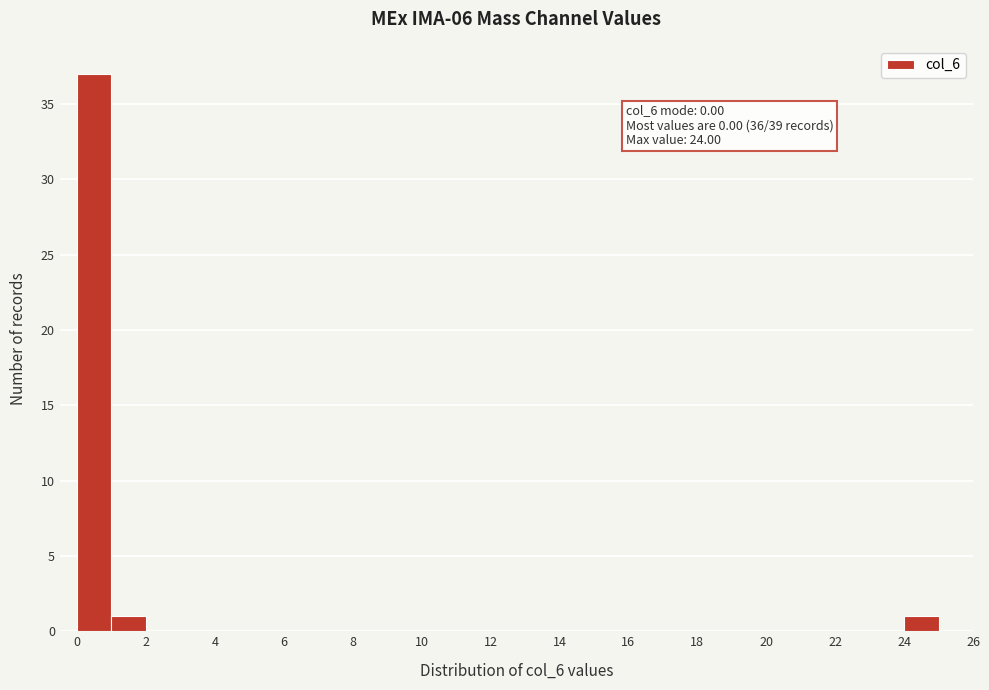

Which range on the x-axis has the tallest bar?

0 to 1